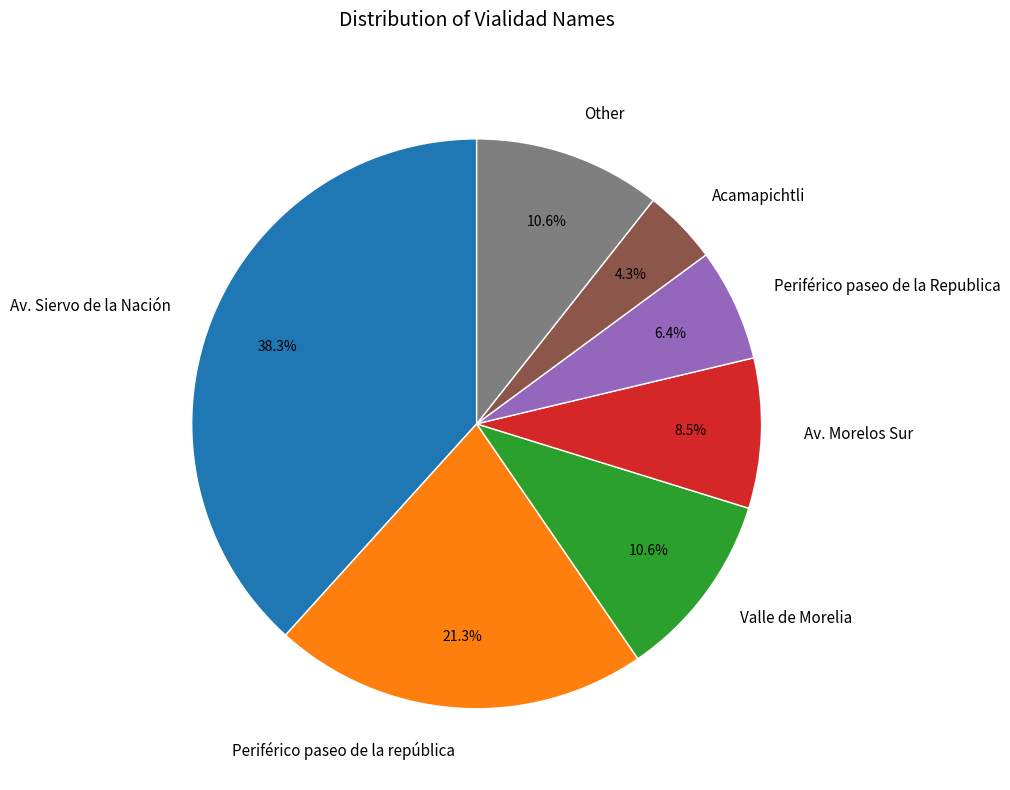

How many segments does this pie chart have?

7